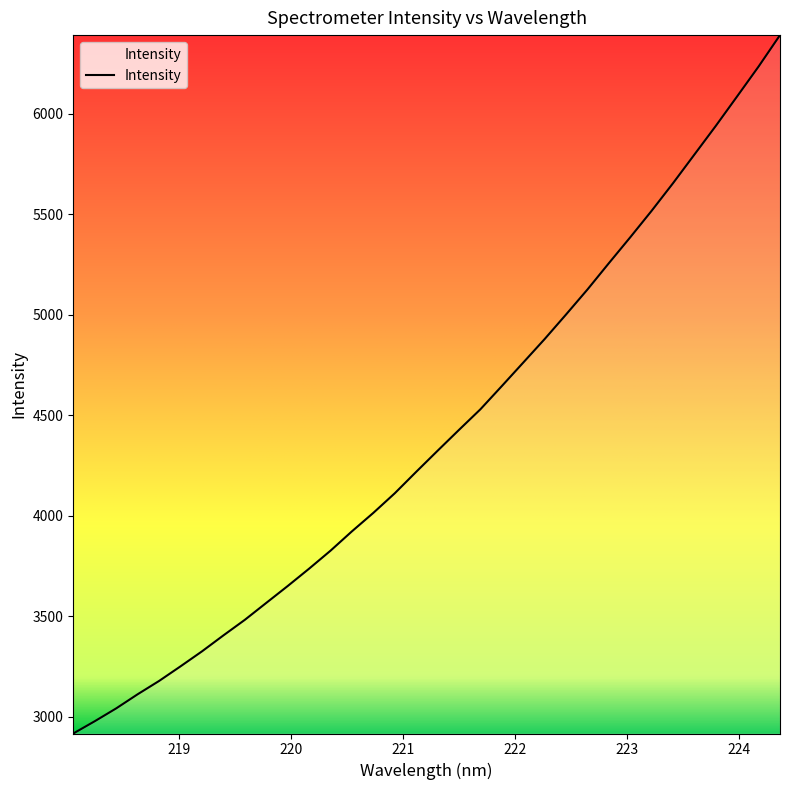

Count the number of values greater than 4323.

17